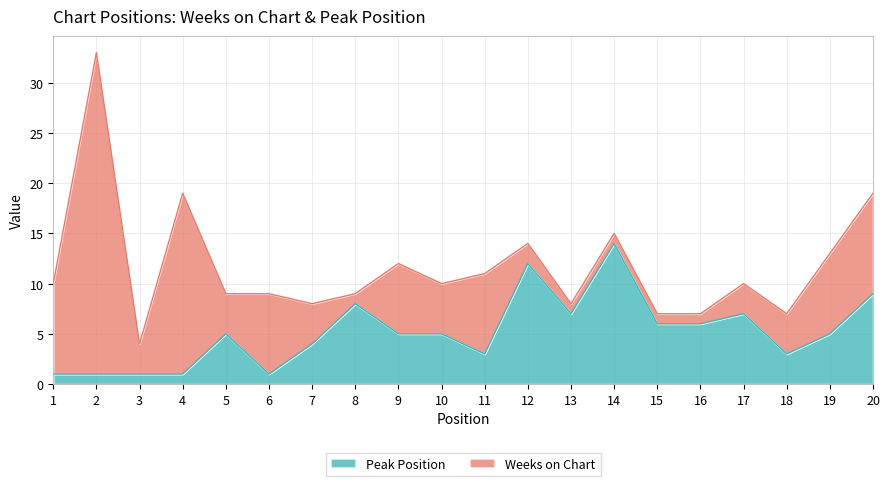

What is the average value?

5